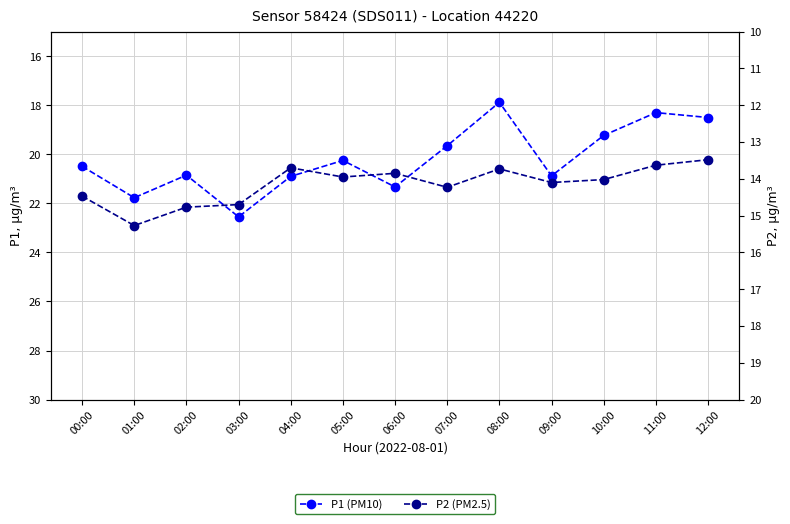

True or false: P2 (PM2.5) and P1 (PM10) intersect in this chart.

False